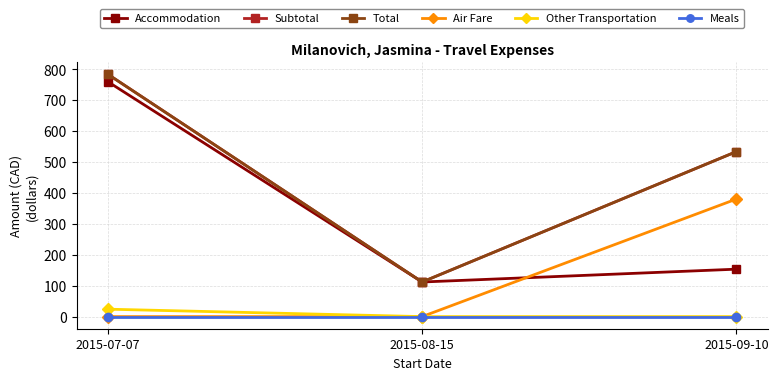

Which label corresponds to the largest value in the chart?

2015-07-07